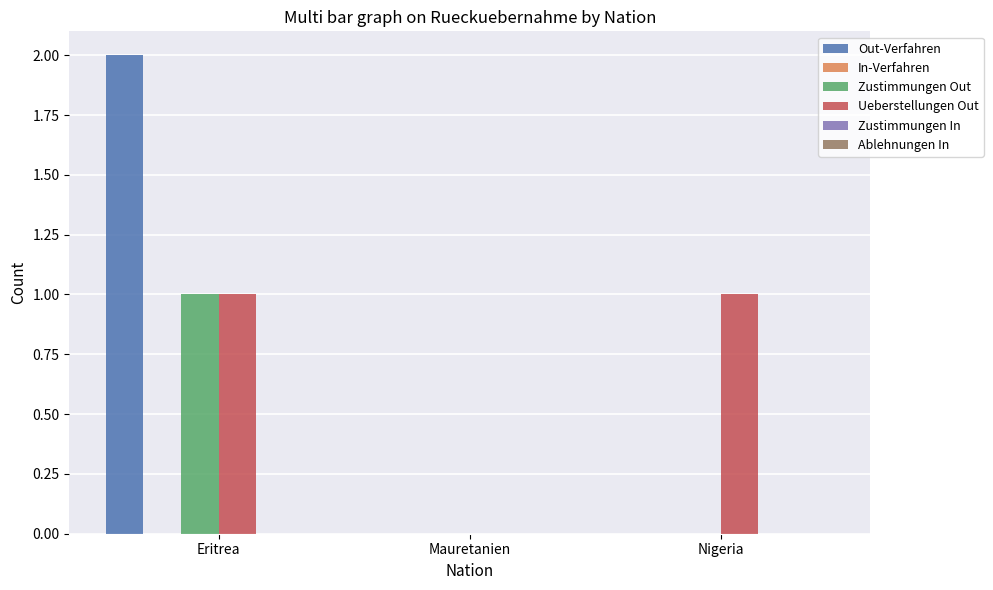

The Zustimmungen Out series shows 0 at Mauretanien. True or false?

True